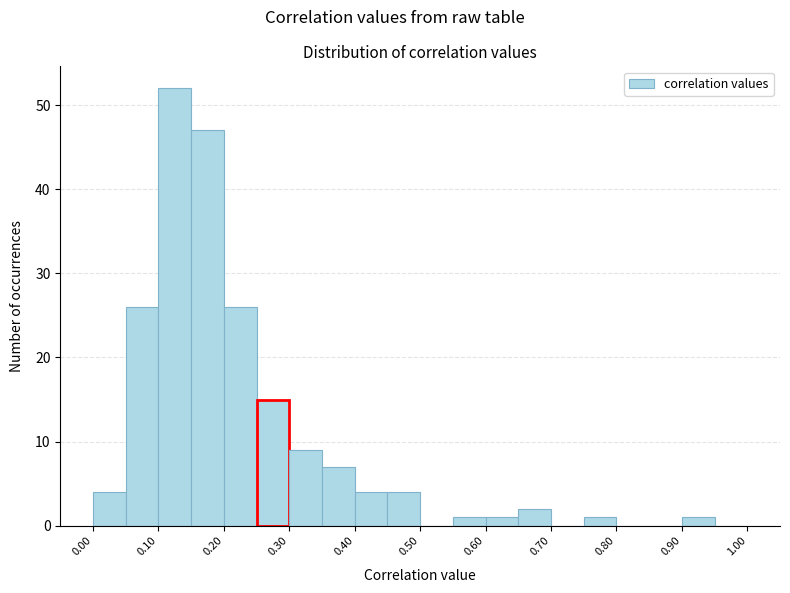

Reading left to right, transcribe this chart: for each bar, give the range it covers on the x-axis and its height. The values are not printed on the chart, so give them approximately, as read against the axis.

0.00 to 0.05: 4
0.05 to 0.10: 26
0.10 to 0.15: 52
0.15 to 0.20: 47
0.20 to 0.25: 26
0.25 to 0.30: 15
0.30 to 0.35: 9
0.35 to 0.40: 7
0.40 to 0.45: 4
0.45 to 0.50: 4
0.50 to 0.55: 0
0.55 to 0.60: 1
0.60 to 0.65: 1
0.65 to 0.70: 2
0.70 to 0.75: 0
0.75 to 0.80: 1
0.80 to 0.85: 0
0.85 to 0.90: 0
0.90 to 0.95: 1
0.95 to 1.00: 0